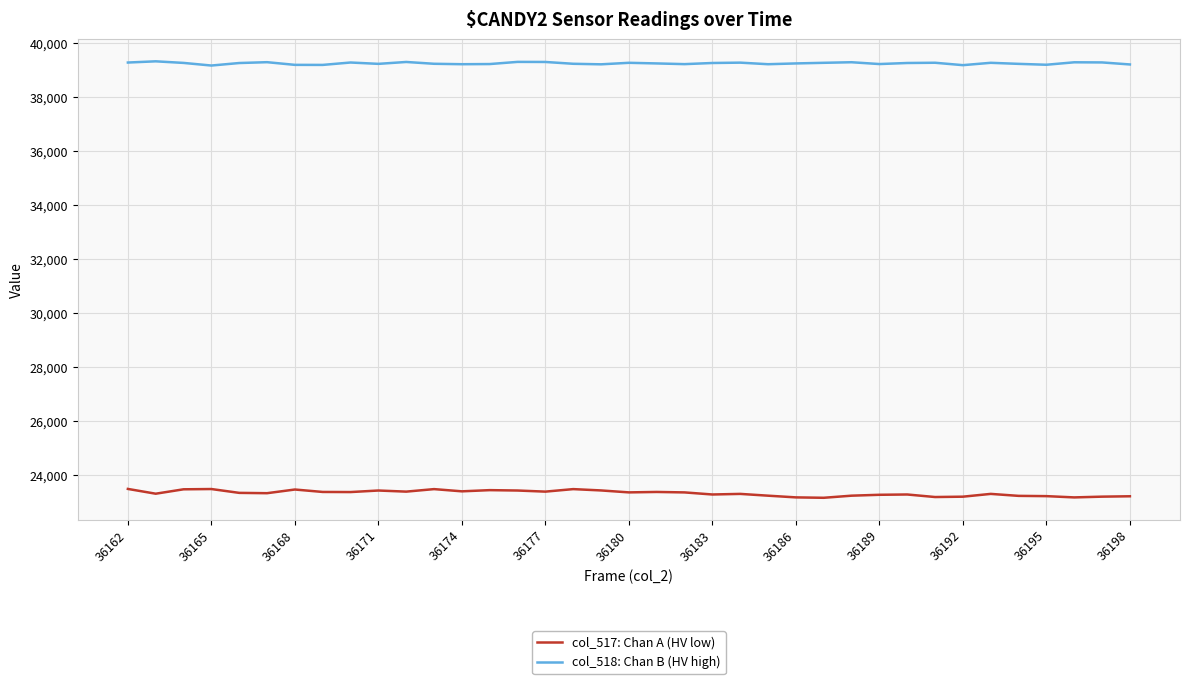

True or false: col_517: Chan A (HV low) and col_518: Chan B (HV high) cross at least once.

False